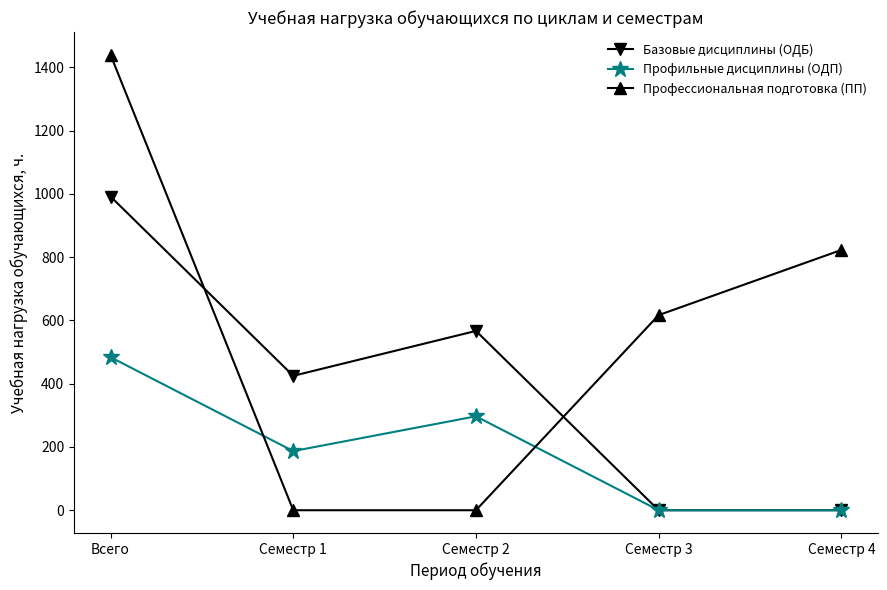

The value of Базовые дисциплины (ОДБ) at Всего is 992. True or false?

True